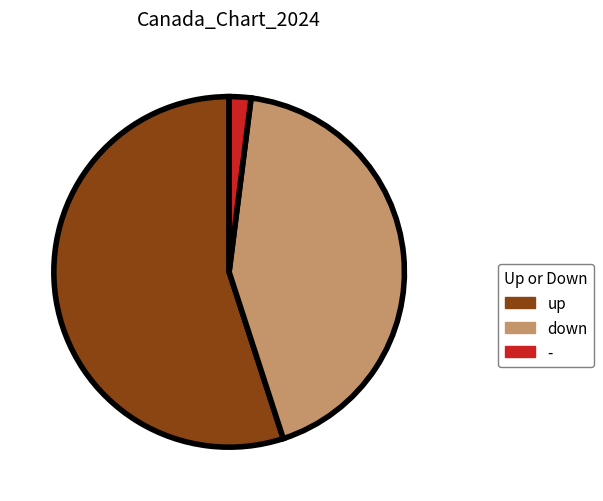

Between down and up, which is larger?

up